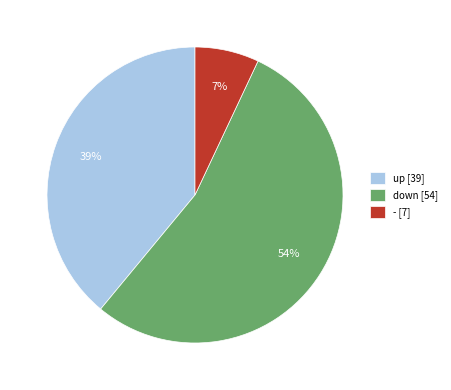

To the nearest percent, what is the average slice percentage?

33%